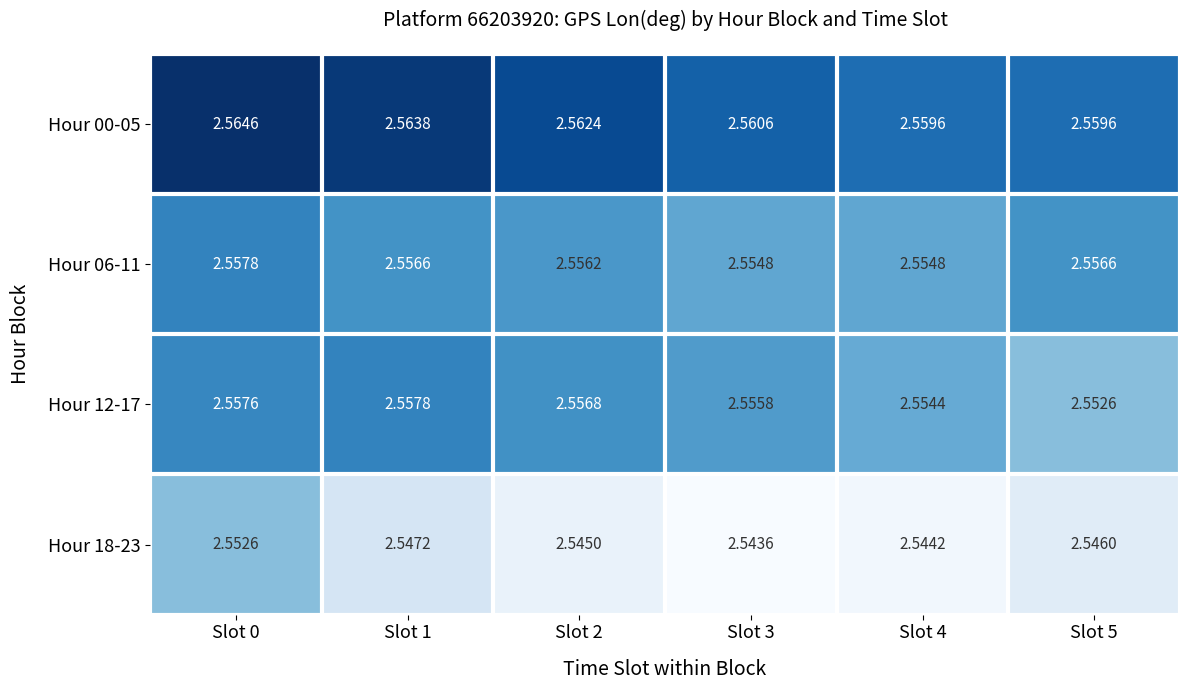

Which series has the largest range (max minus min)?

Hour 18-23